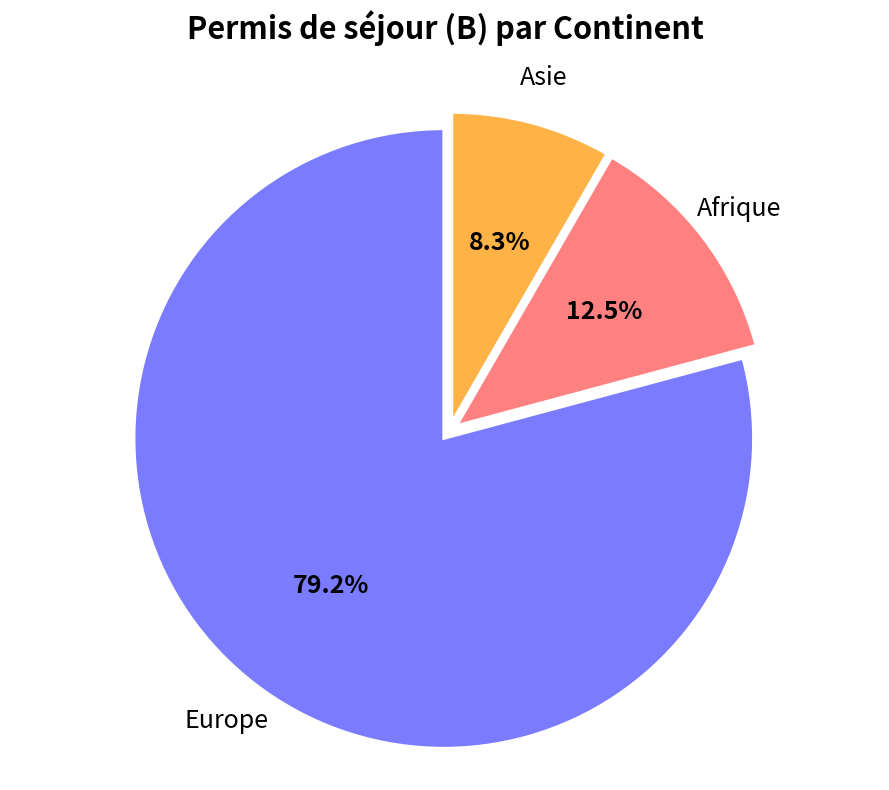

To the nearest percent, what portion does Europe represent?

79%